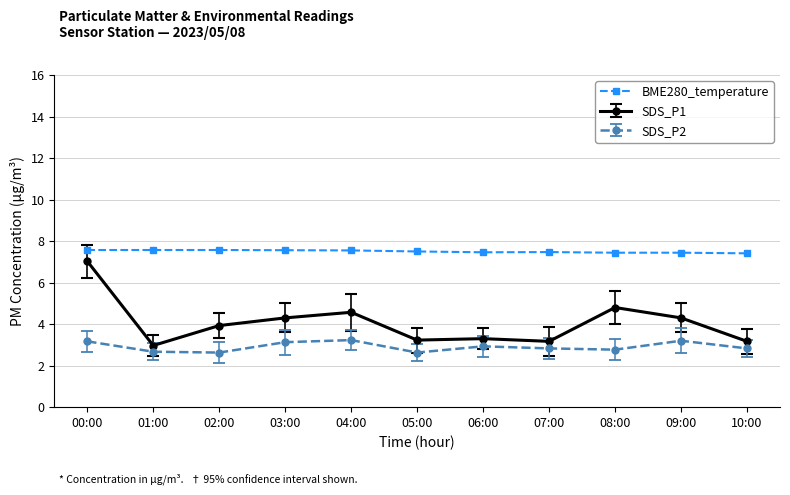

What is the sum of all SDS_P1 values?

44.8